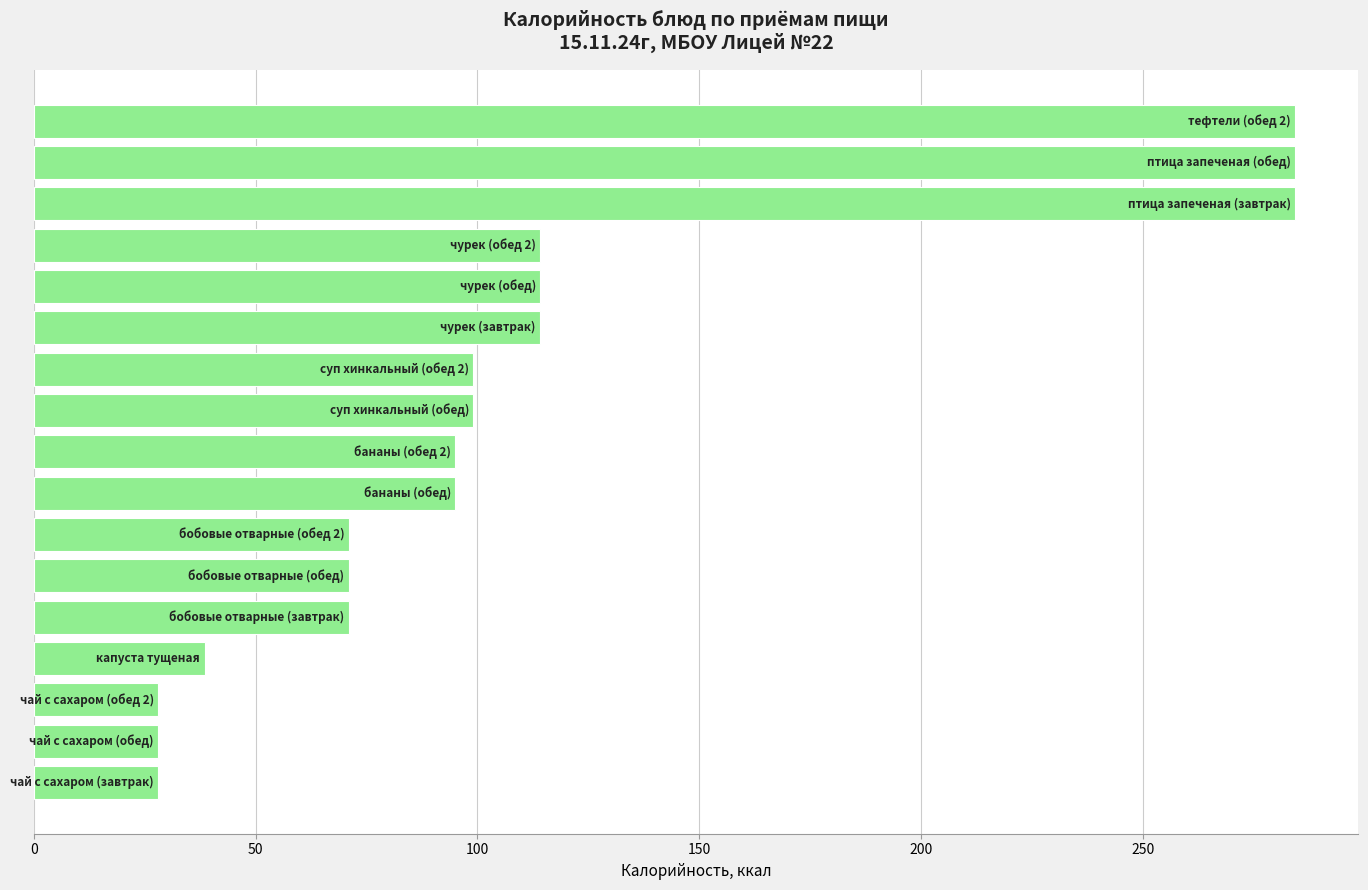

Reading bottom to top, extract all data points from this chart.

28.0	28.0	28.0	38.5	71.0	71.0	71.0	95.0	95.0	99.1	99.1	114.2	114.2	114.2	284.4	284.4	284.4